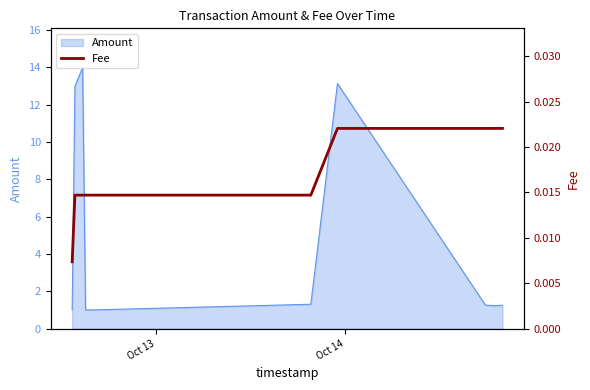

What is the minimum value for Amount?

1.0